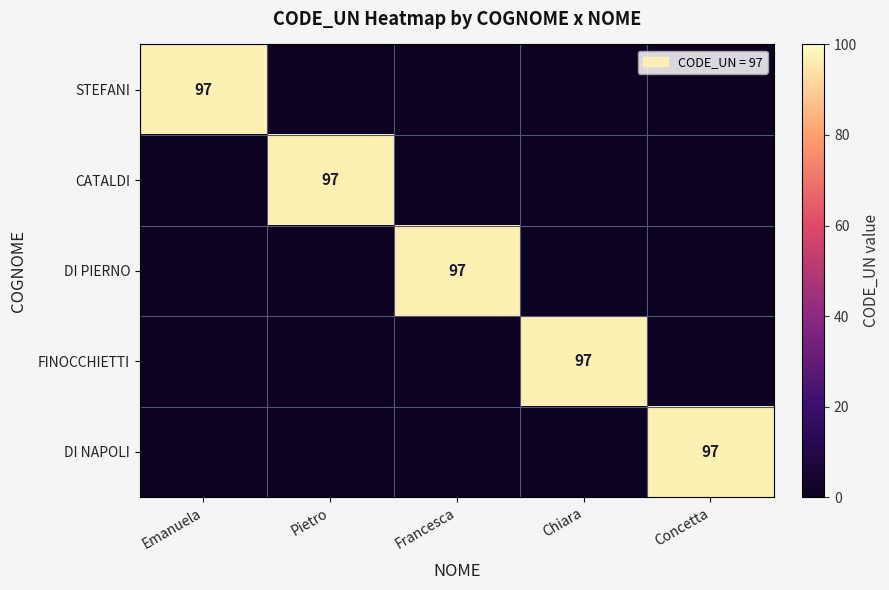

The DI NAPOLI series shows 97 at Concetta. True or false?

True